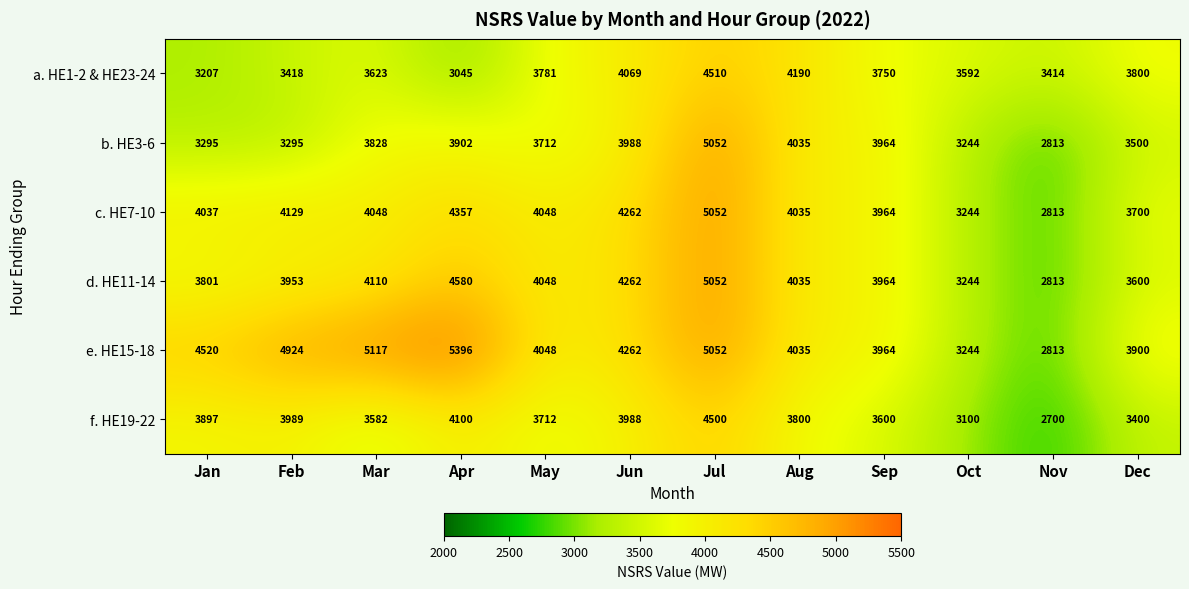

Where is e. HE15-18 nearest to the value 4104?

May